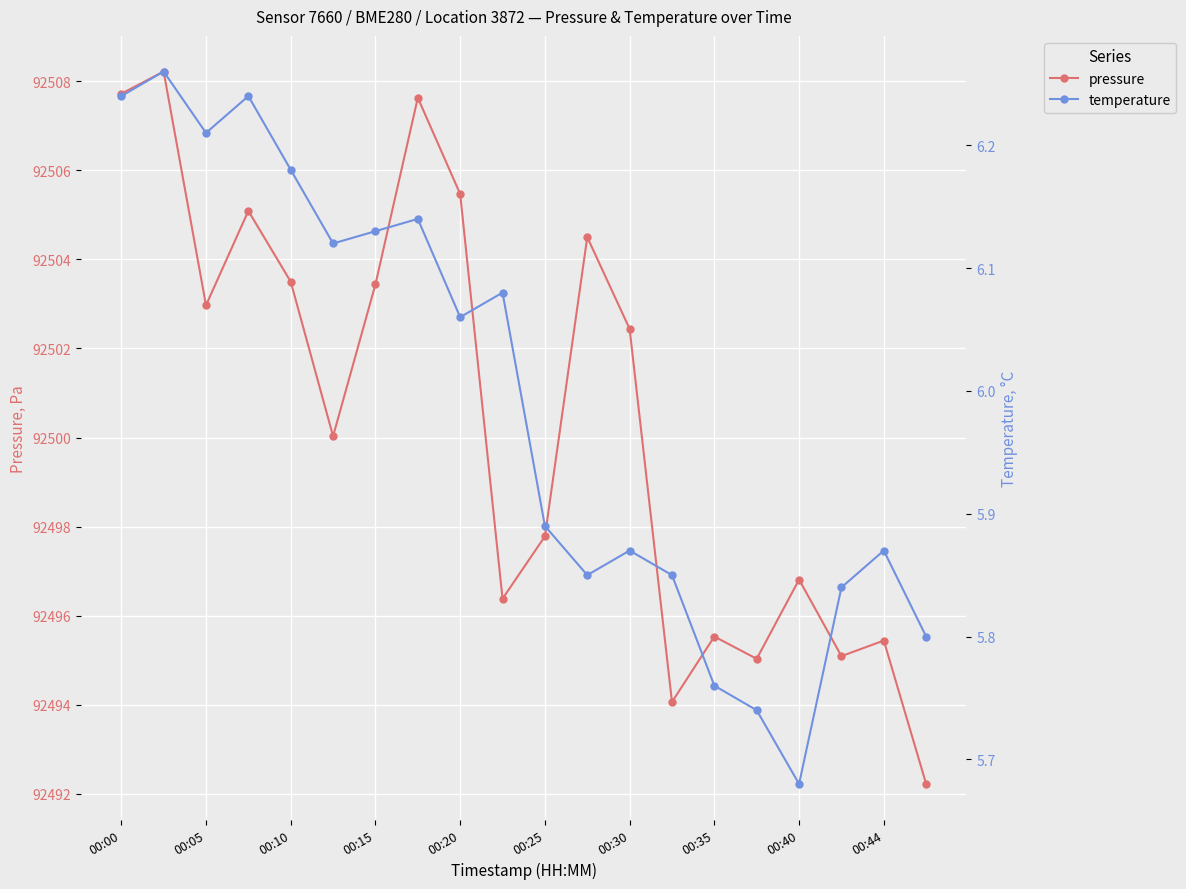

Is this an area chart (filled region under the line)?

No